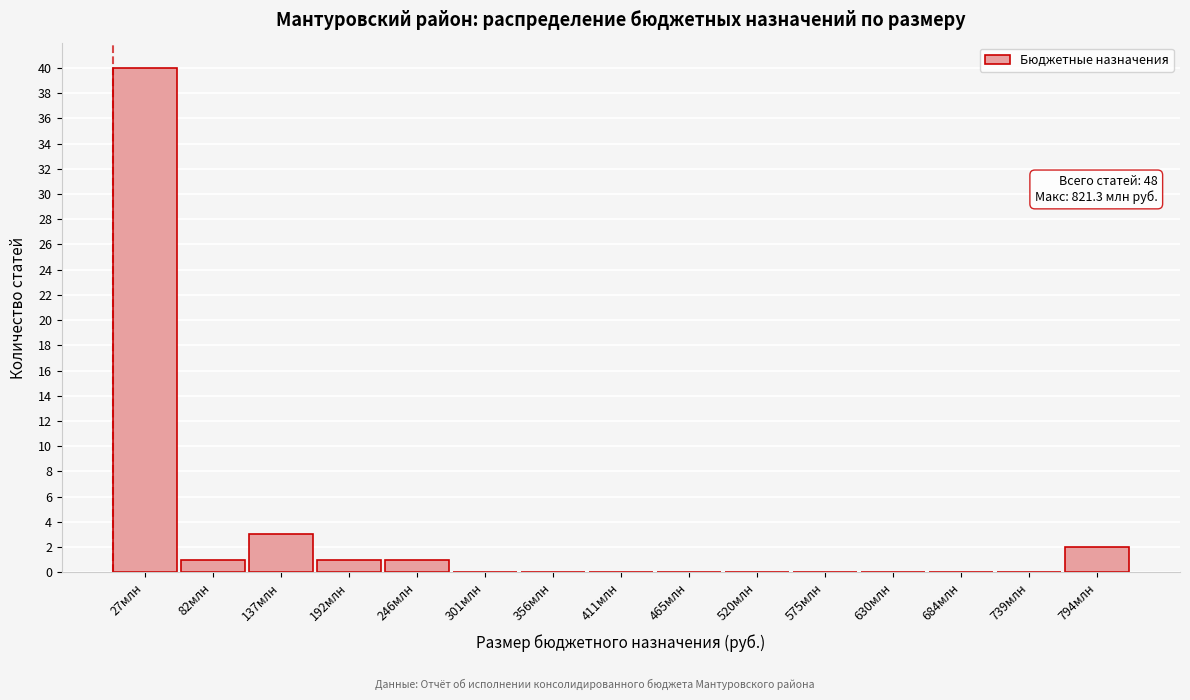

Which range on the x-axis has the tallest bar?

0 to 50